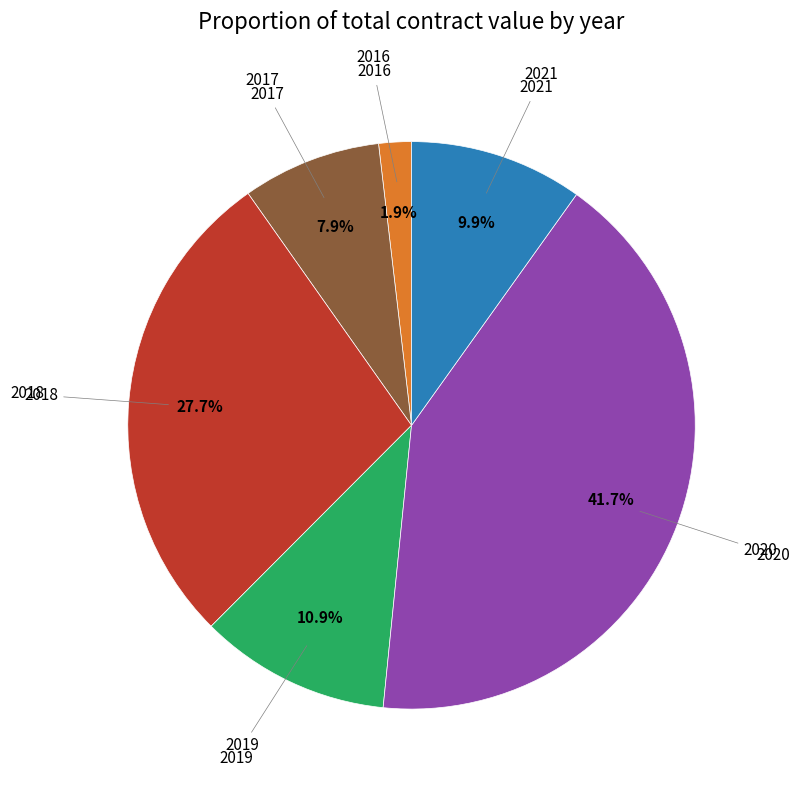

Between 2016 and 2018, which is larger?

2018